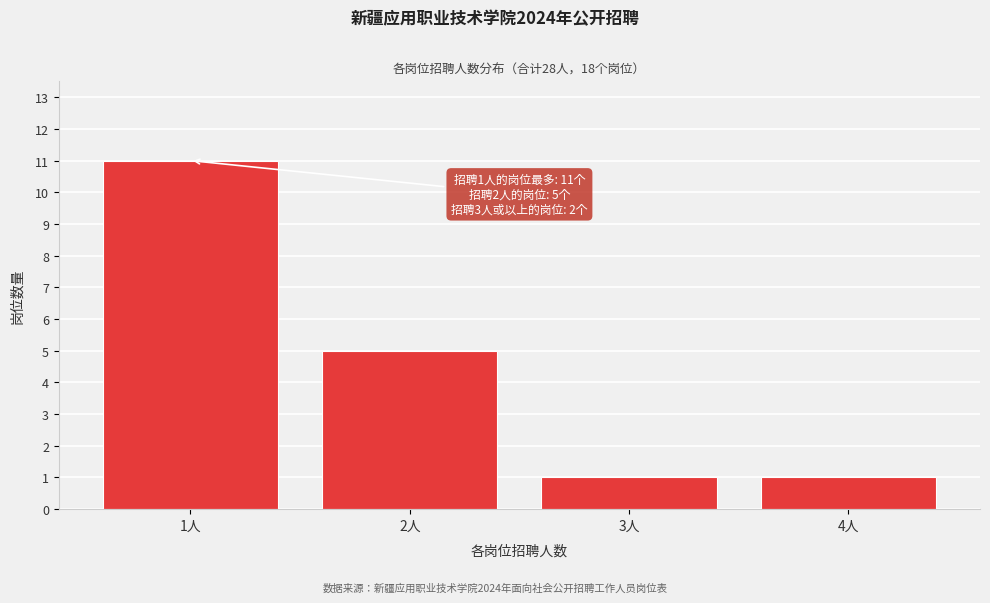

Reading left to right, extract all data points from this chart.

1人=11	2人=5	3人=1	4人=1